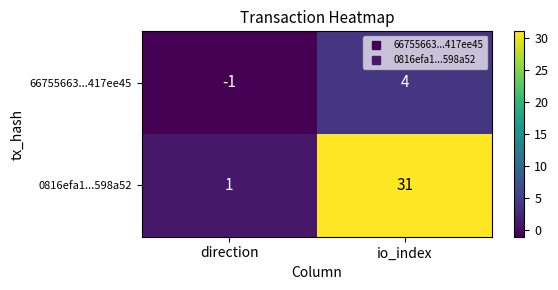

Reading left to right, transcribe all the data shown in this chart.

66755663...417ee45: -1	4
0816efa1...598a52: 1	31